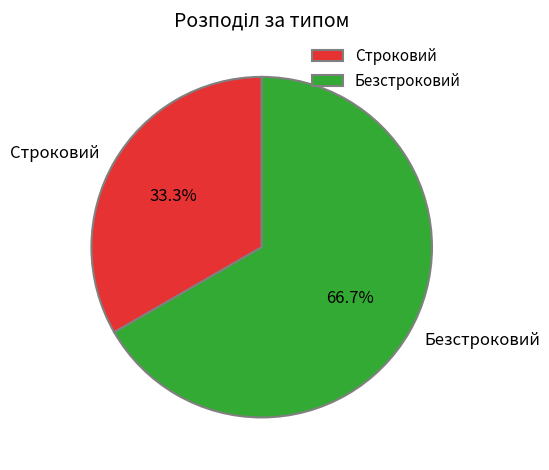

To the nearest percent, what is the average slice percentage?

50%